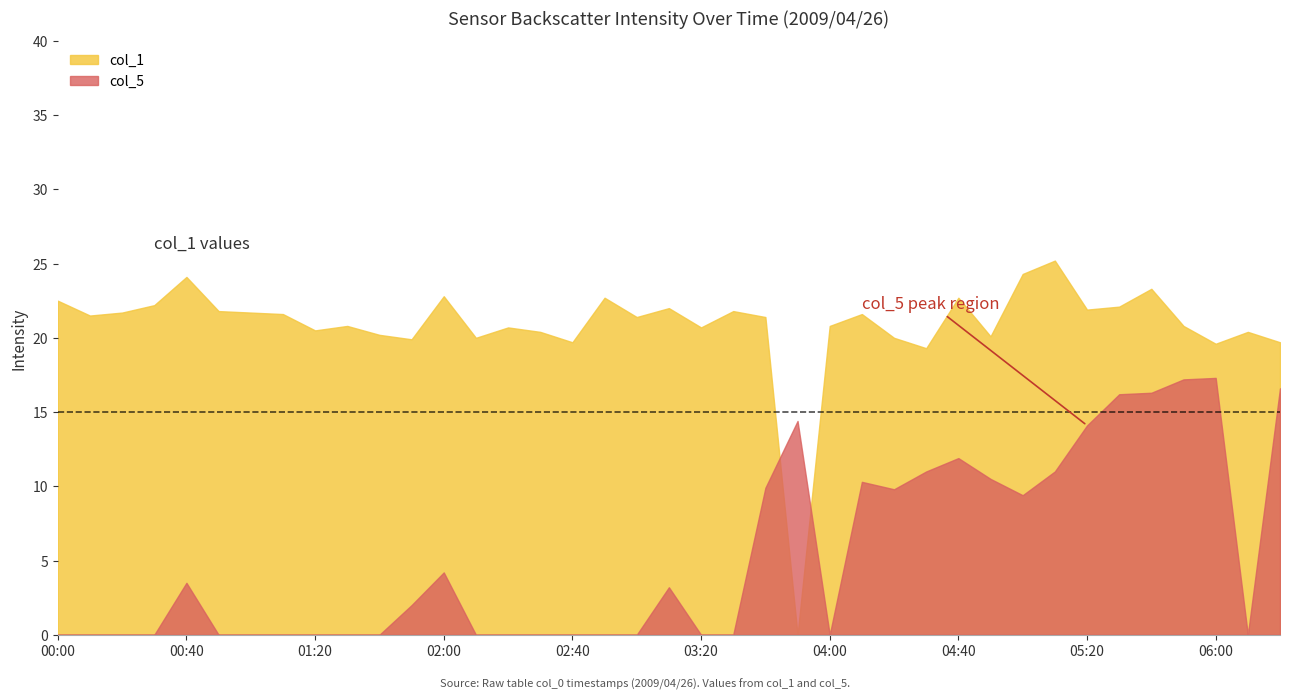

True or false: col_1 has more than 2 points higher than both neighbors.

True